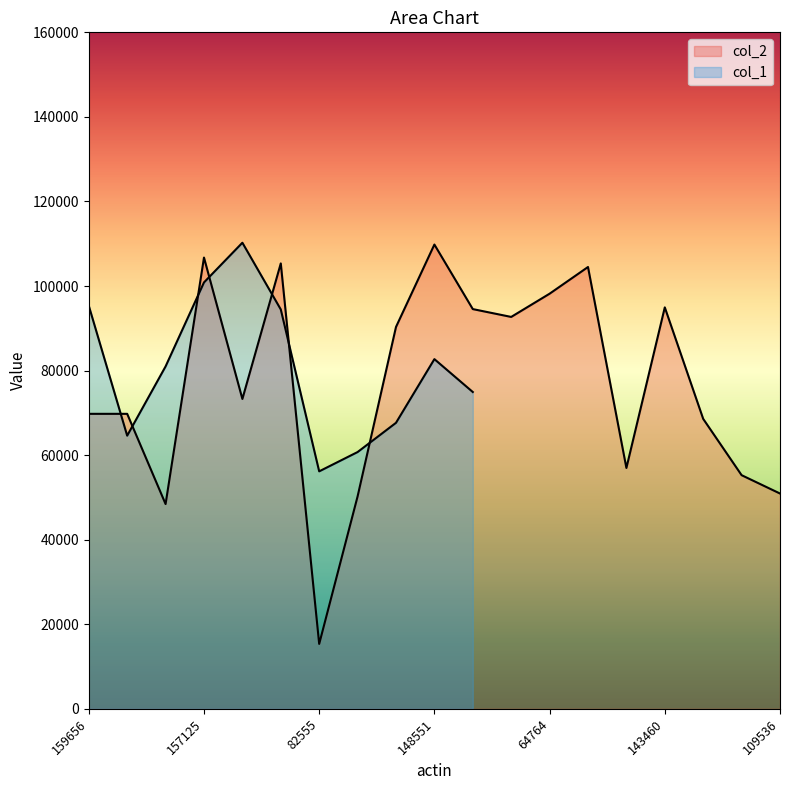

Rank the categories by value from lowest to highest.

82555, 103970, 89850, 109536, 159930, 135144, 149270, 159656, 131405, 97791, 104808, 82869, 109497, 143460, 64764, 88978, 59514, 157125, 148551